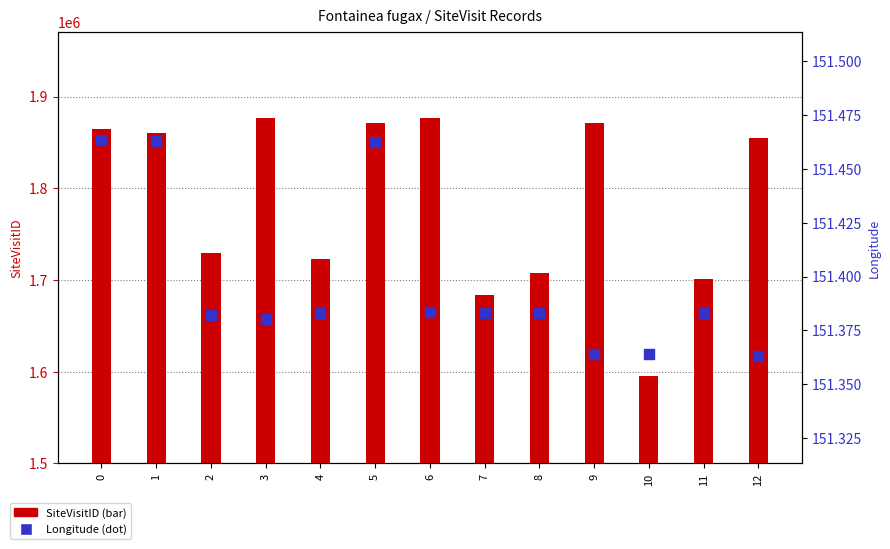

What are all the series names shown in the legend?

SiteVisitID, Longitude